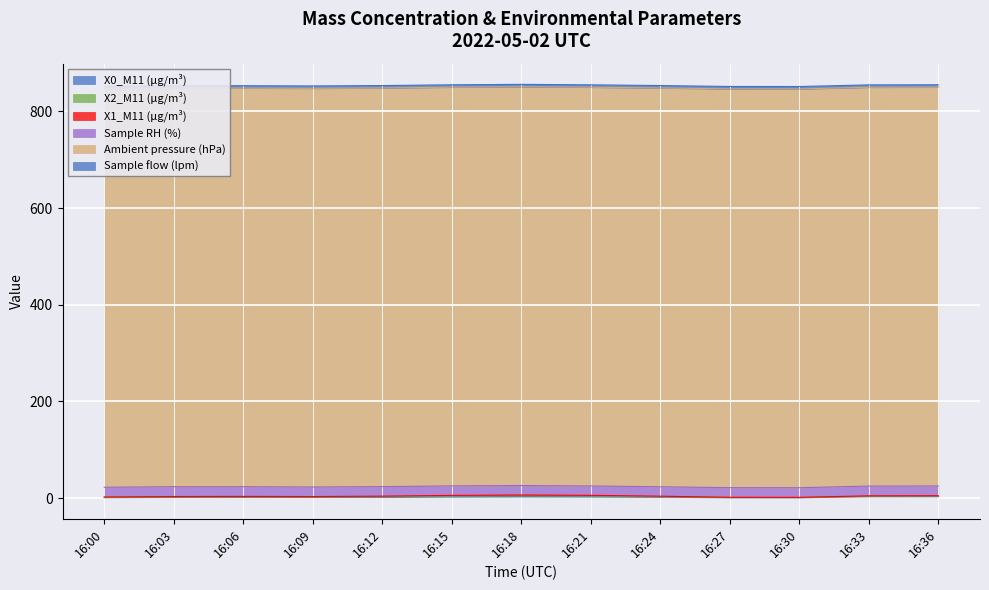

True or false: Sample flow (lpm) and Ambient pressure (hPa) intersect in this chart.

False